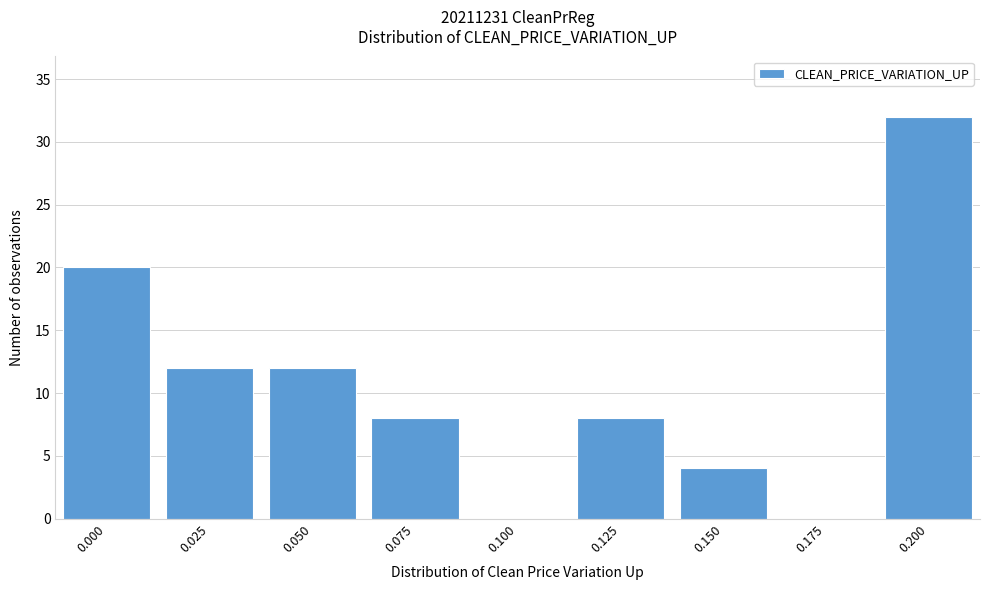

Reading left to right, what are all the values shown in this chart?

0.000=20	0.025=12	0.050=12	0.075=8	0.100=0	0.125=8	0.150=4	0.175=0	0.200=32